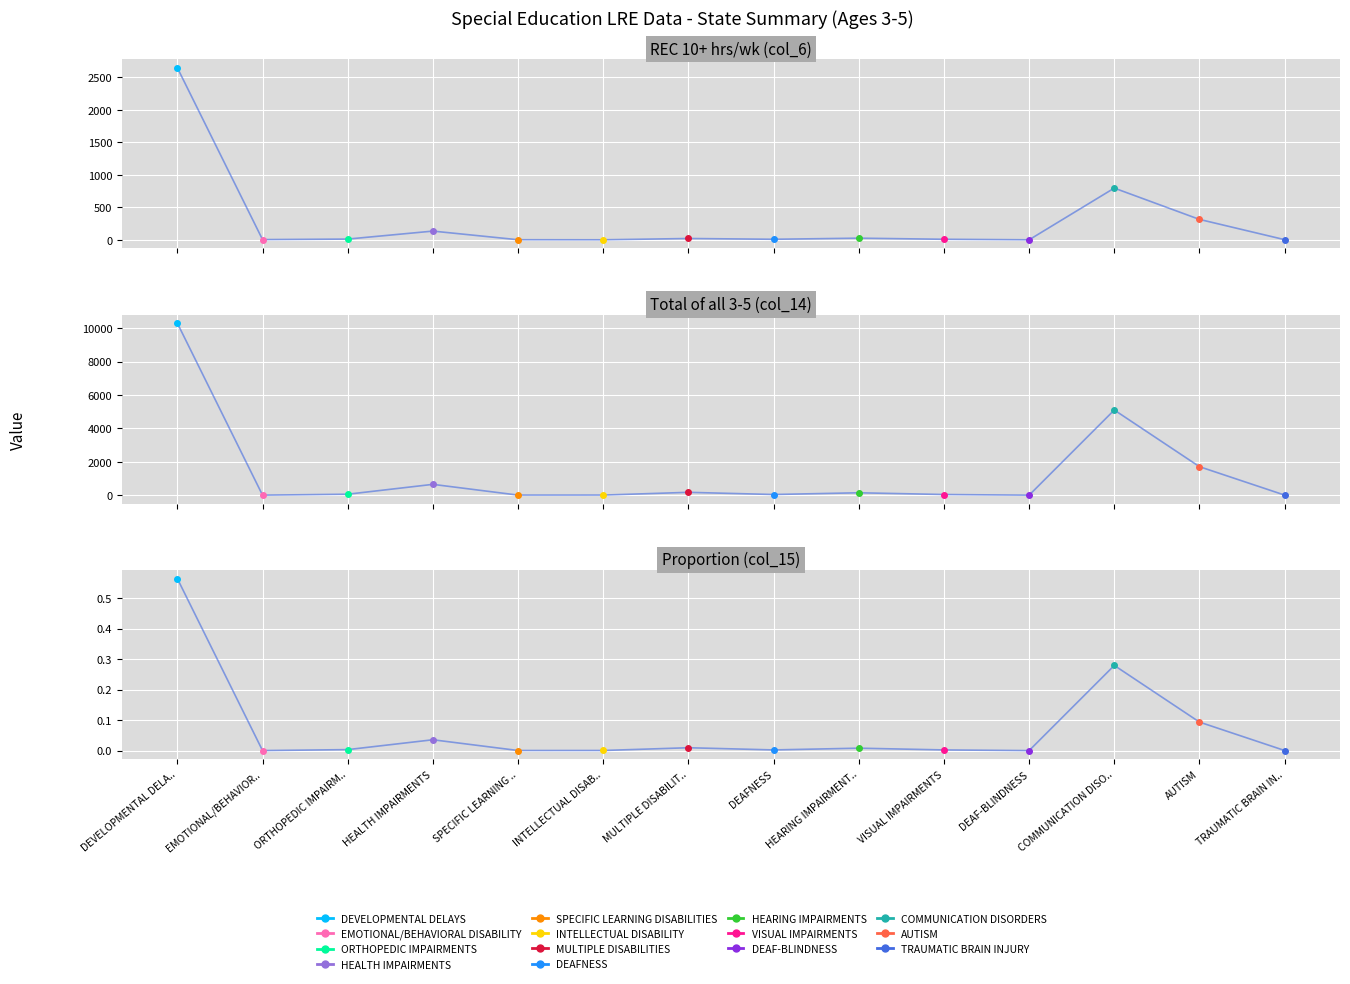

What is the value of the REC 10+ hrs/wk (col_6) point at the 14th from the left?

2.0